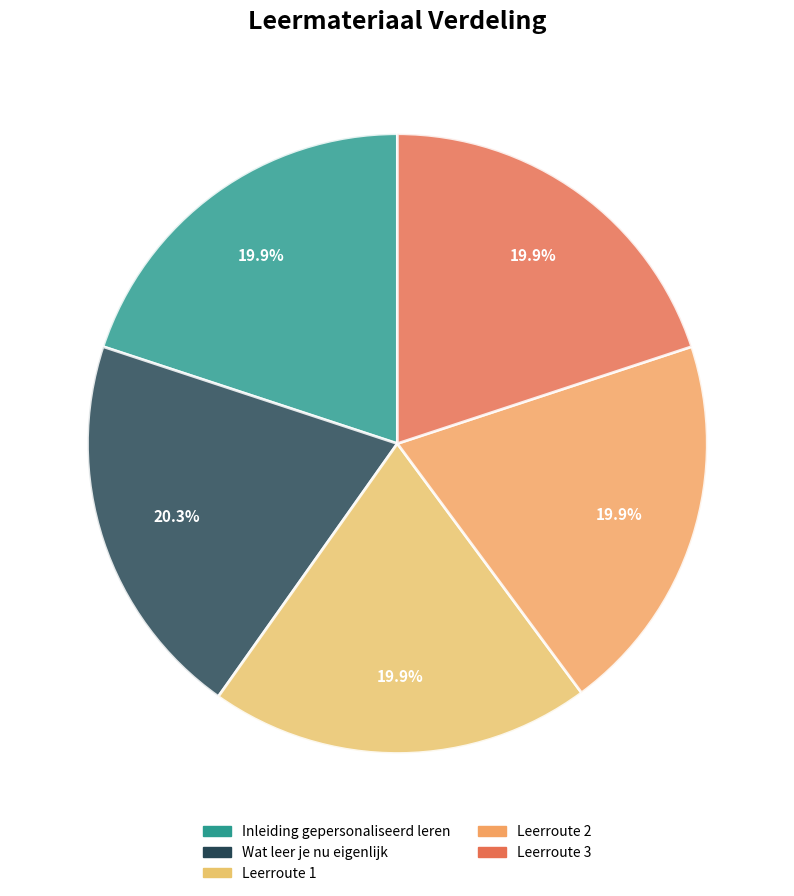

Which slice is the largest?

Wat leer je nu eigenlijk